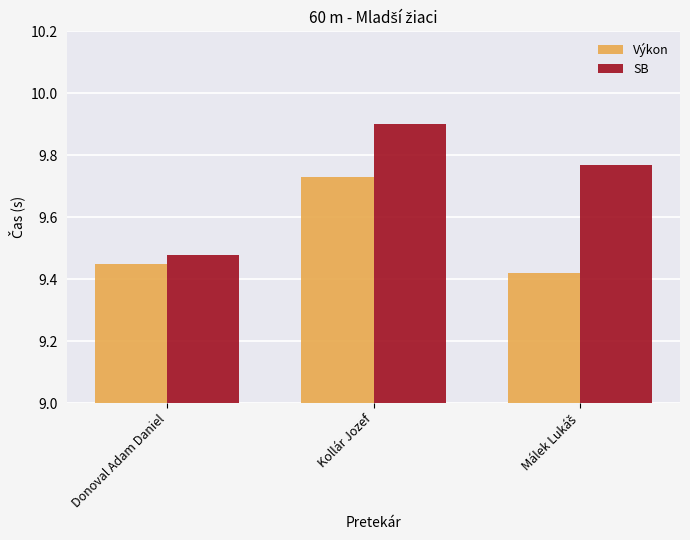

What is the sum of the Výkon values at Kollár Jozef and Donoval Adam Daniel?

19.2